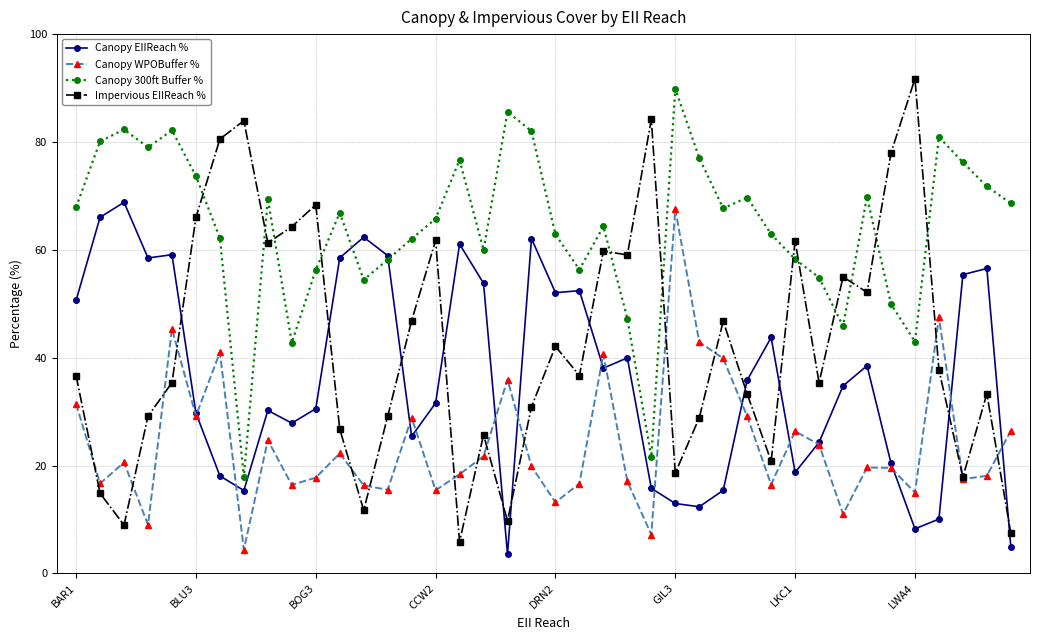

True or false: Canopy WPOBuffer % and Canopy 300ft Buffer % intersect in this chart.

False